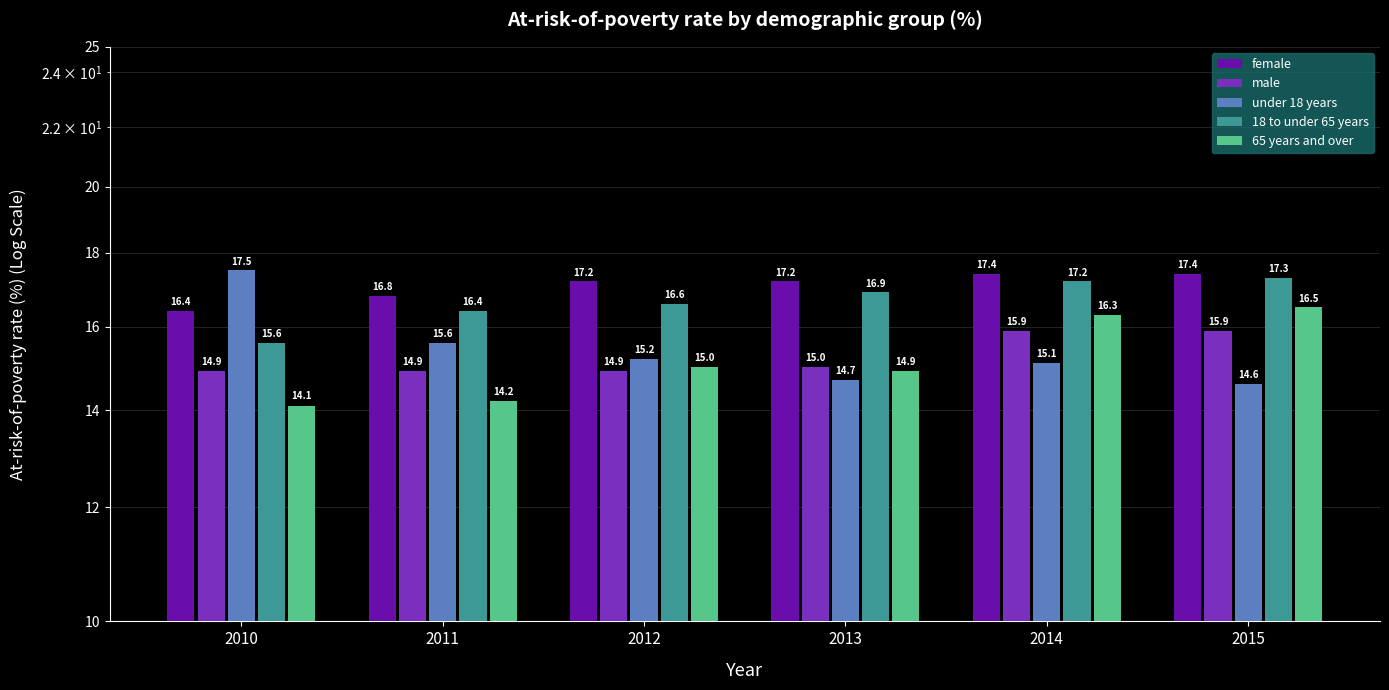

Which series changed the most between 2011 and 2014?

65 years and over